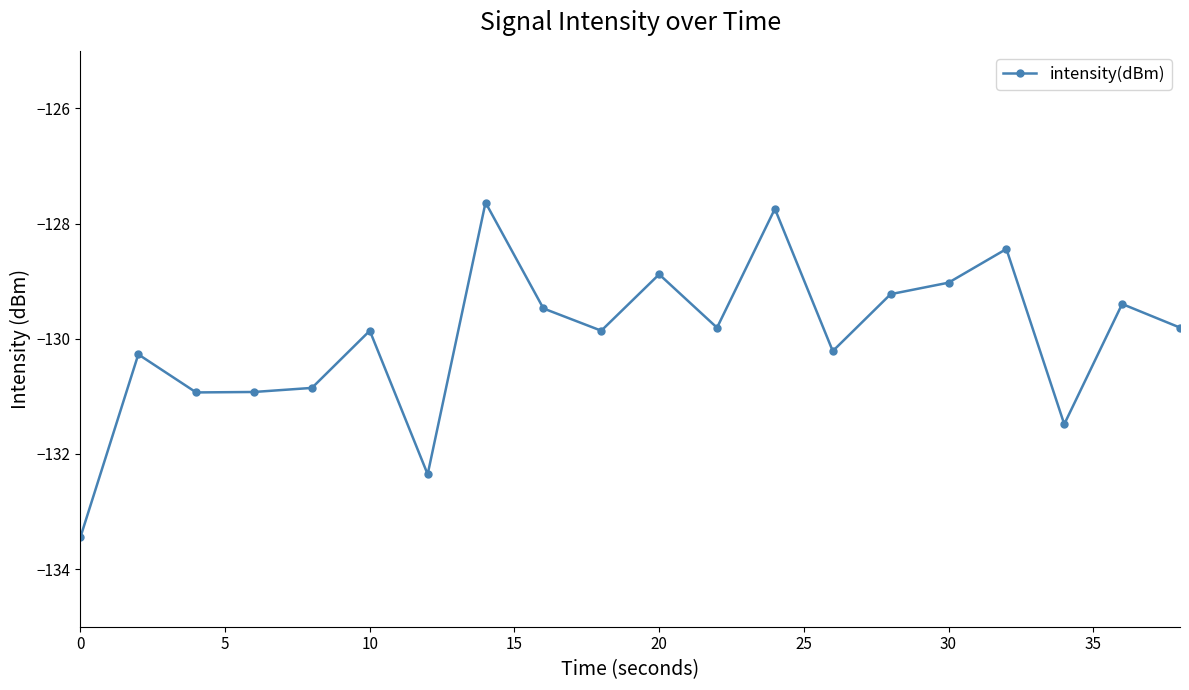

What is the greatest value displayed?

-127.6